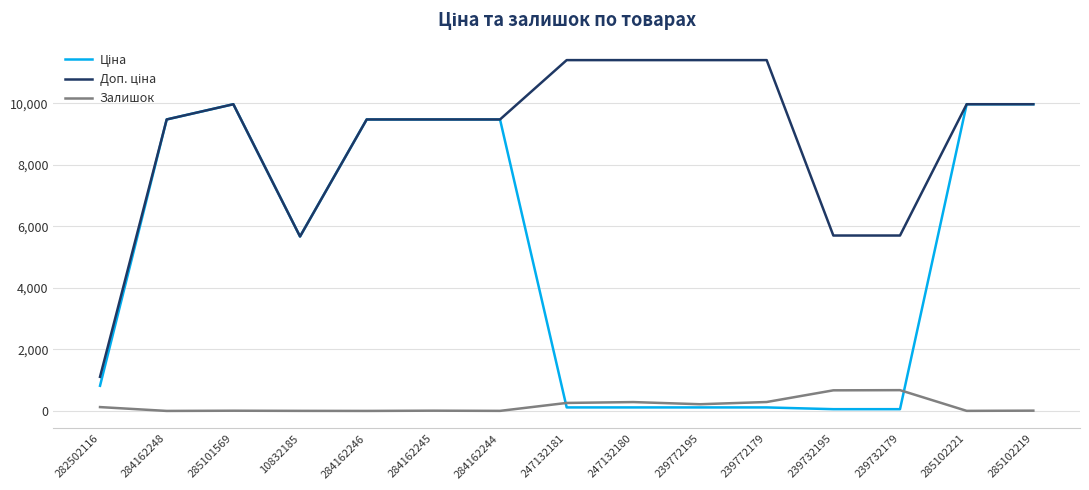

What position from the left is 239732179?

13